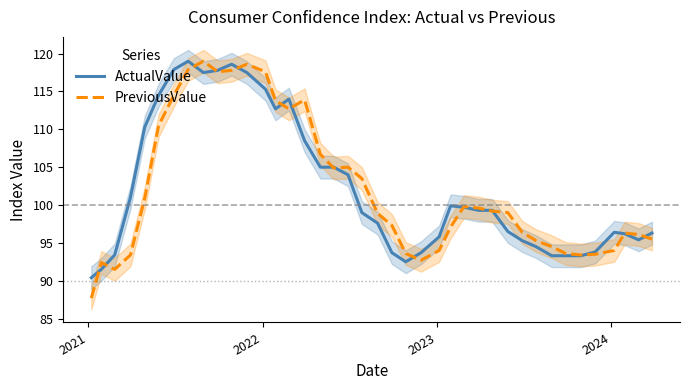

What is the maximum value for PreviousValue?

119.0